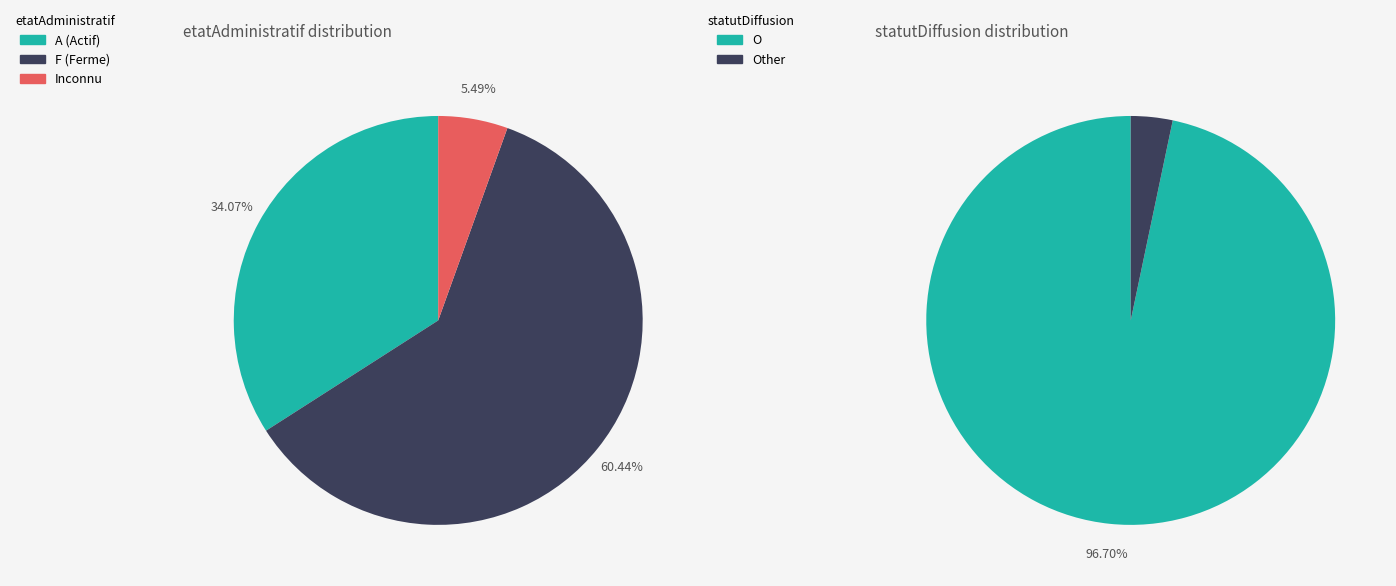

Which slice represents more than half of the pie?

O